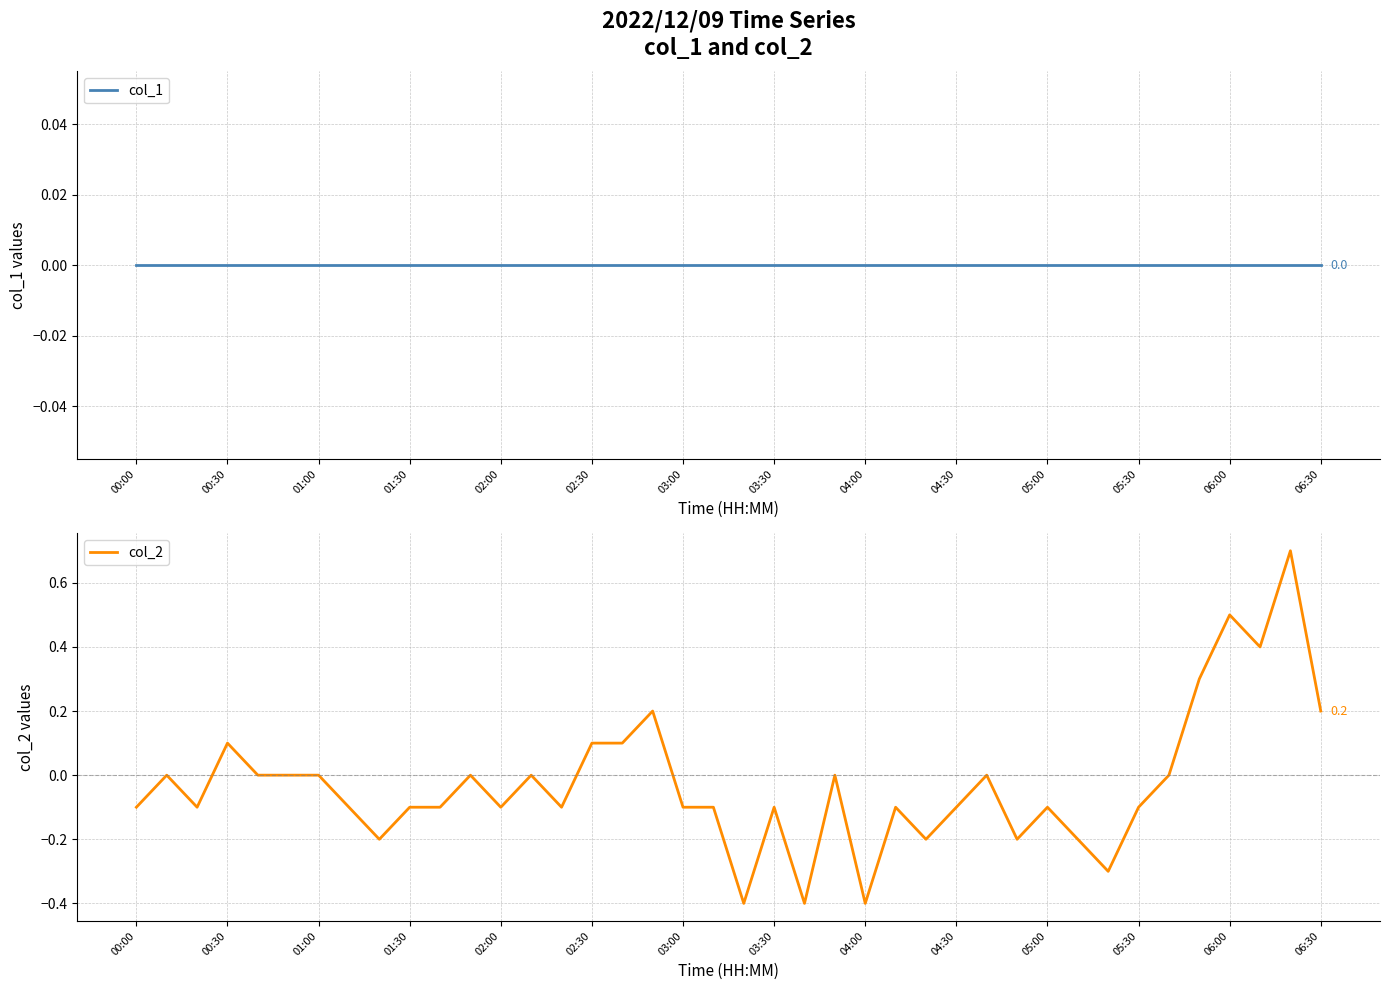

What is the label of the 40th point from the right?

00:00